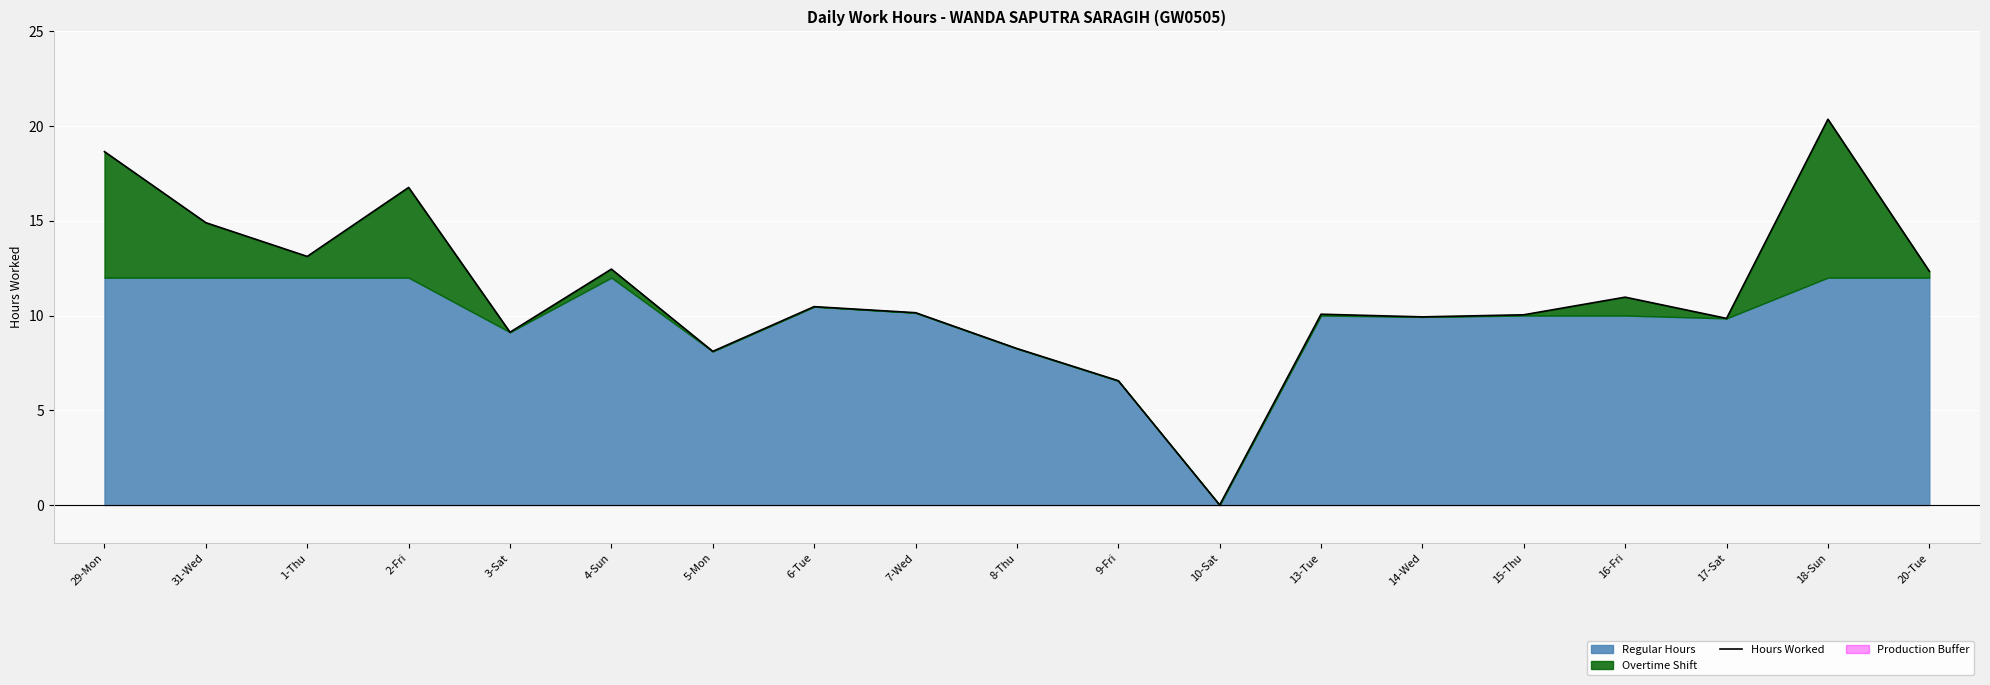

How many points are higher than both their immediate neighbors (excluding endpoints)?

6